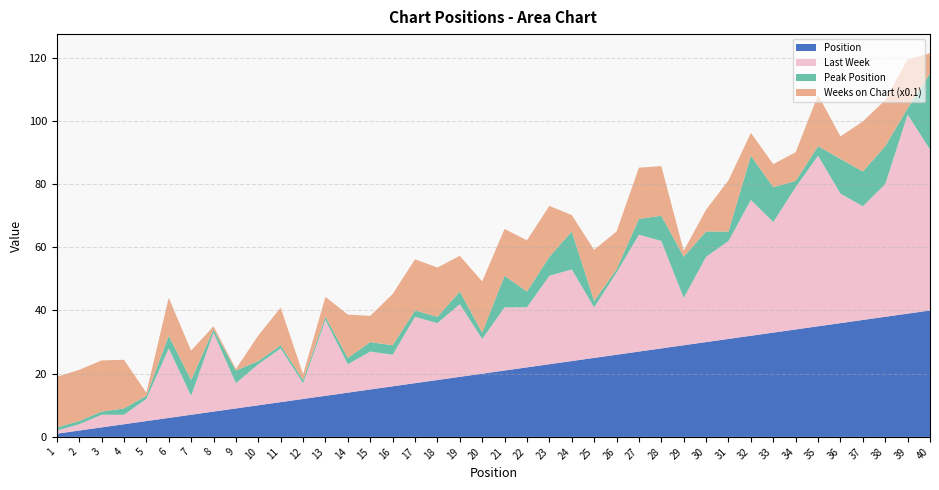

Reading right to left, what are all the values shown in this chart?

Weeks on Chart: 64	155	146	158	71	162	91	73	72	162	69	19	157	162	120	162	52	161	162	148	162	113	156	162	162	83	137	63	18	119	81	5	10	93	120	10	154	162	162	160
Peak Position: 24	2	12	11	11	3	2	11	14	3	8	13	8	5	1	2	12	6	5	10	2	4	2	2	3	3	2	1	1	1	1	4	1	5	4	1	2	1	1	1
Position: 40	39	38	37	36	35	34	33	32	31	30	29	28	27	26	25	24	23	22	21	20	19	18	17	16	15	14	13	12	11	10	9	8	7	6	5	4	3	2	1
Last Week: 51	63	42	36	41	54	45	35	43	31	27	15	34	37	26	16	29	28	19	20	11	23	18	21	10	12	9	24	5	17	13	8	25	6	22	7	3	4	2	1